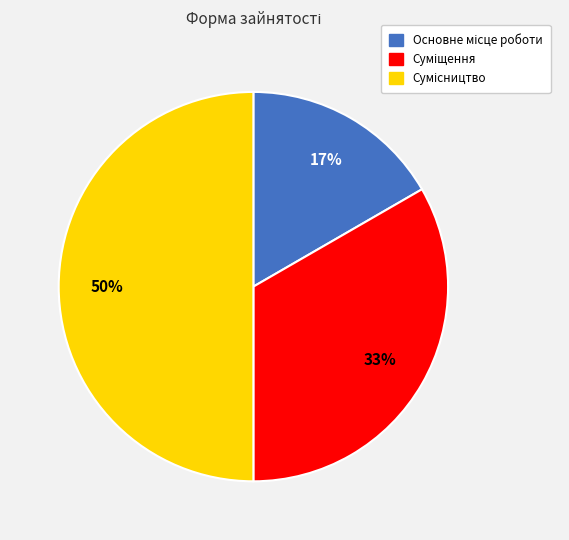

How many segments does this pie chart have?

3